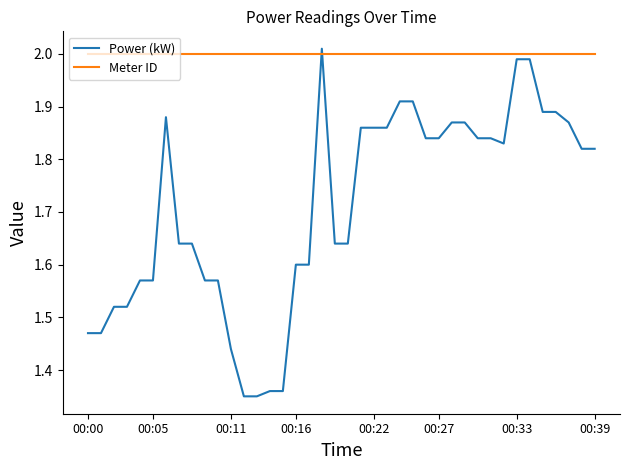

What is the difference between the maximum and minimum values in the Power (kW) series?

0.7